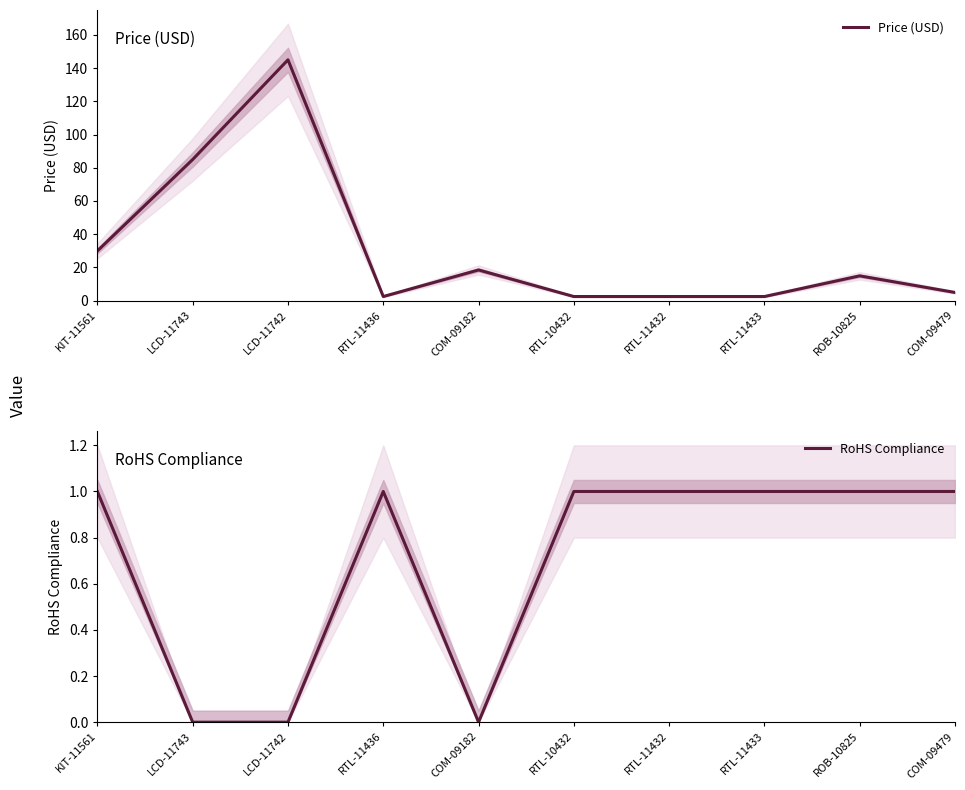

Rank the series at KIT-11561 from lowest to highest value.

RoHS Compliance, Price (USD)